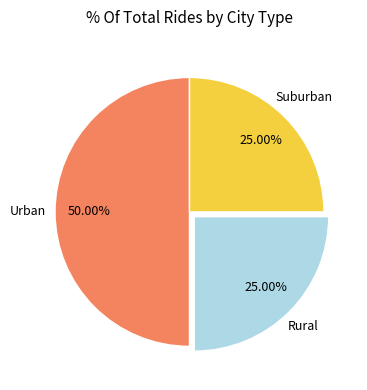

How many segments does this pie chart have?

3